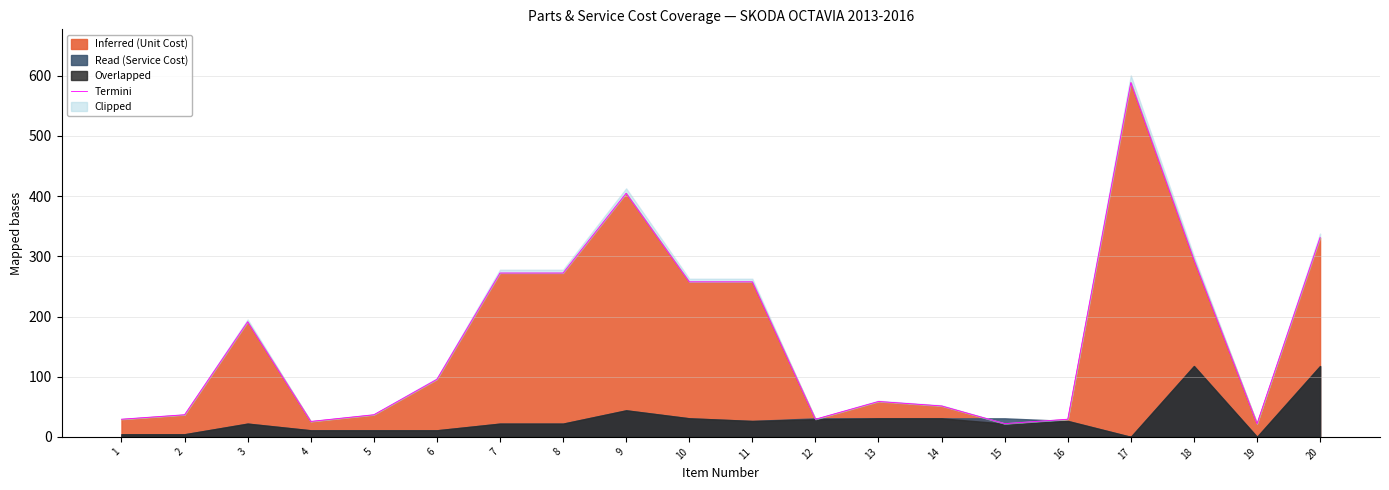

Rank the categories by value from highest to lowest.

17, 9, 20, 18, 7, 8, 10, 11, 3, 6, 13, 14, 2, 5, 1, 12, 16, 4, 15, 19